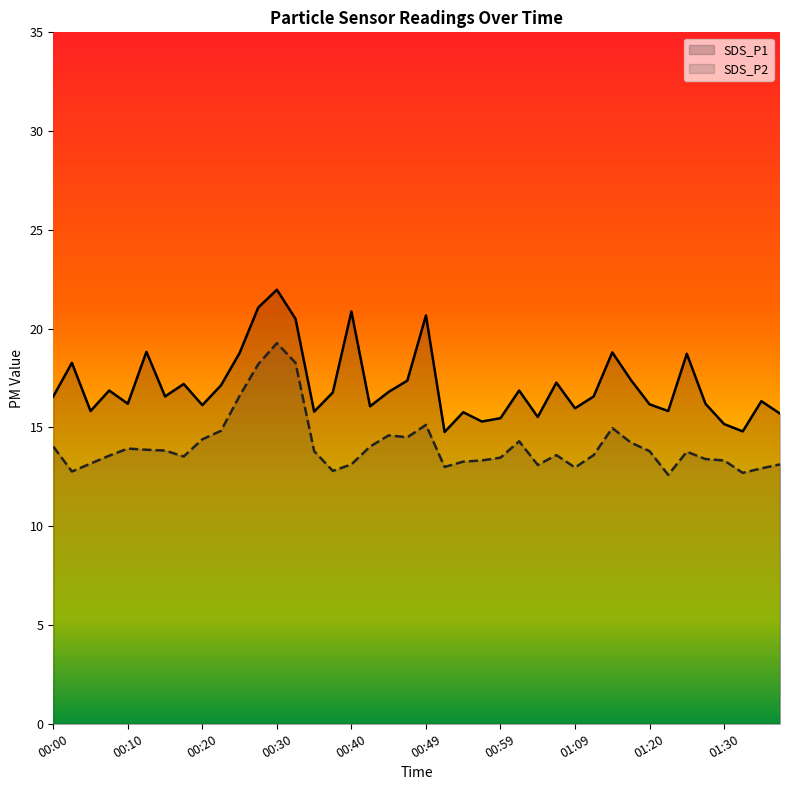

Which series has the largest range (max minus min)?

SDS_P1